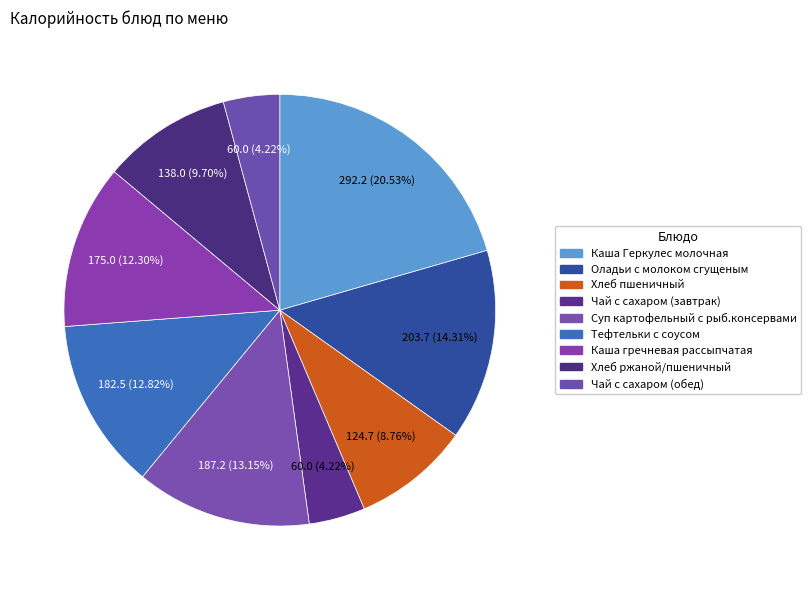

True or false: Чай с сахаром (обед) accounts for 4% of the total.

True